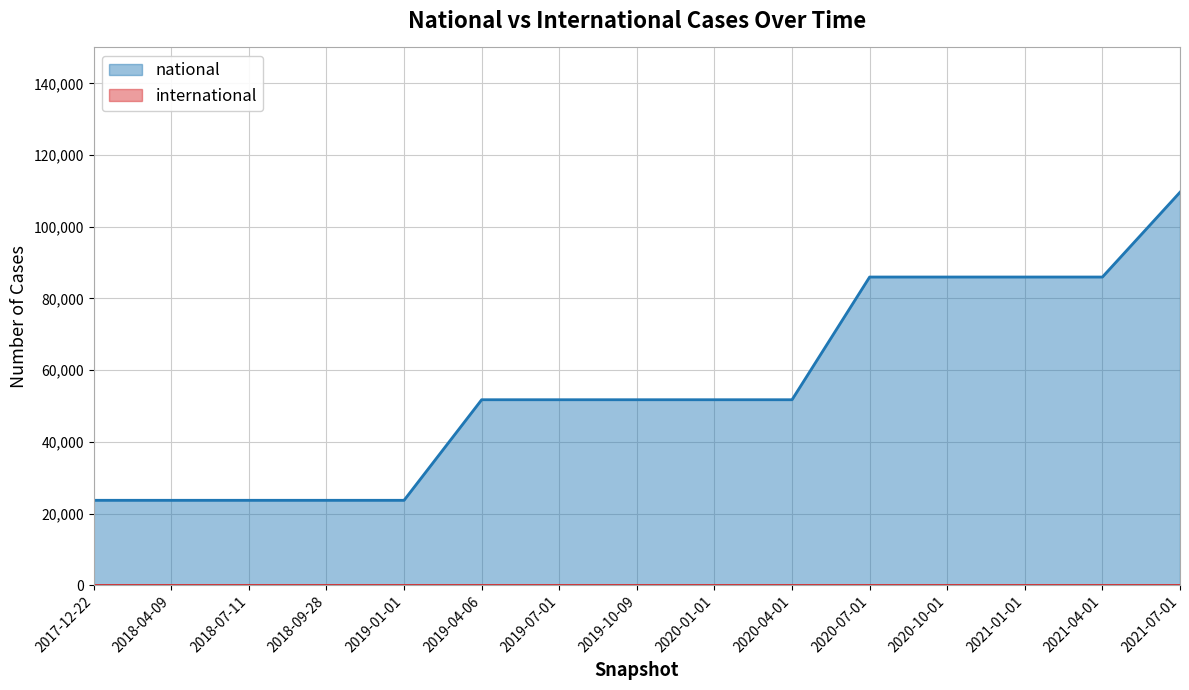

How many lines are shown in the chart?

2